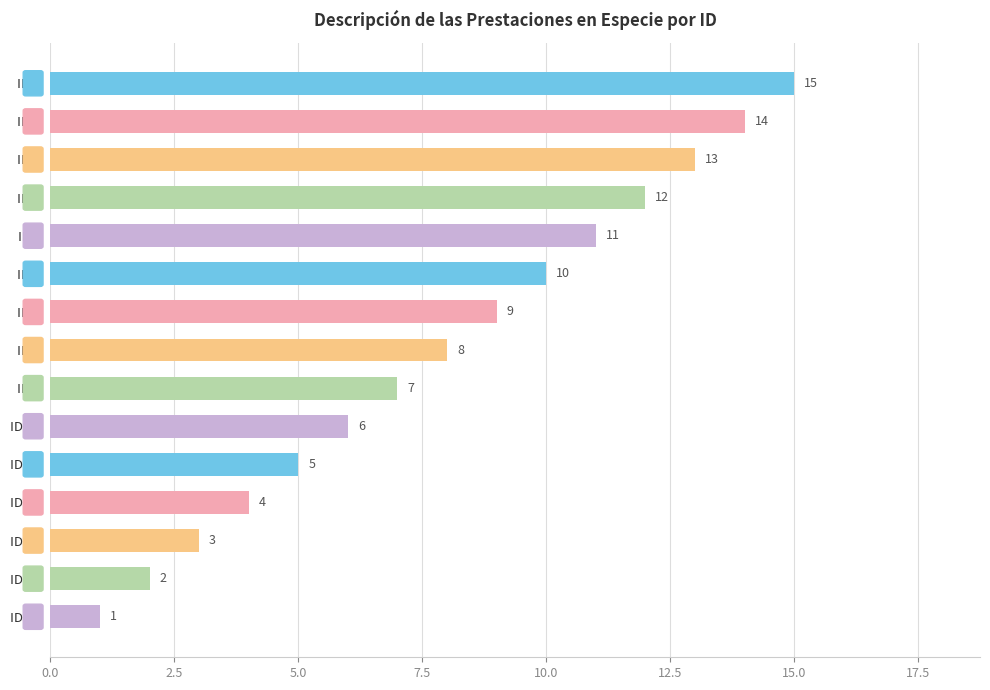

Are the bars grouped side by side (vs. stacked)?

No